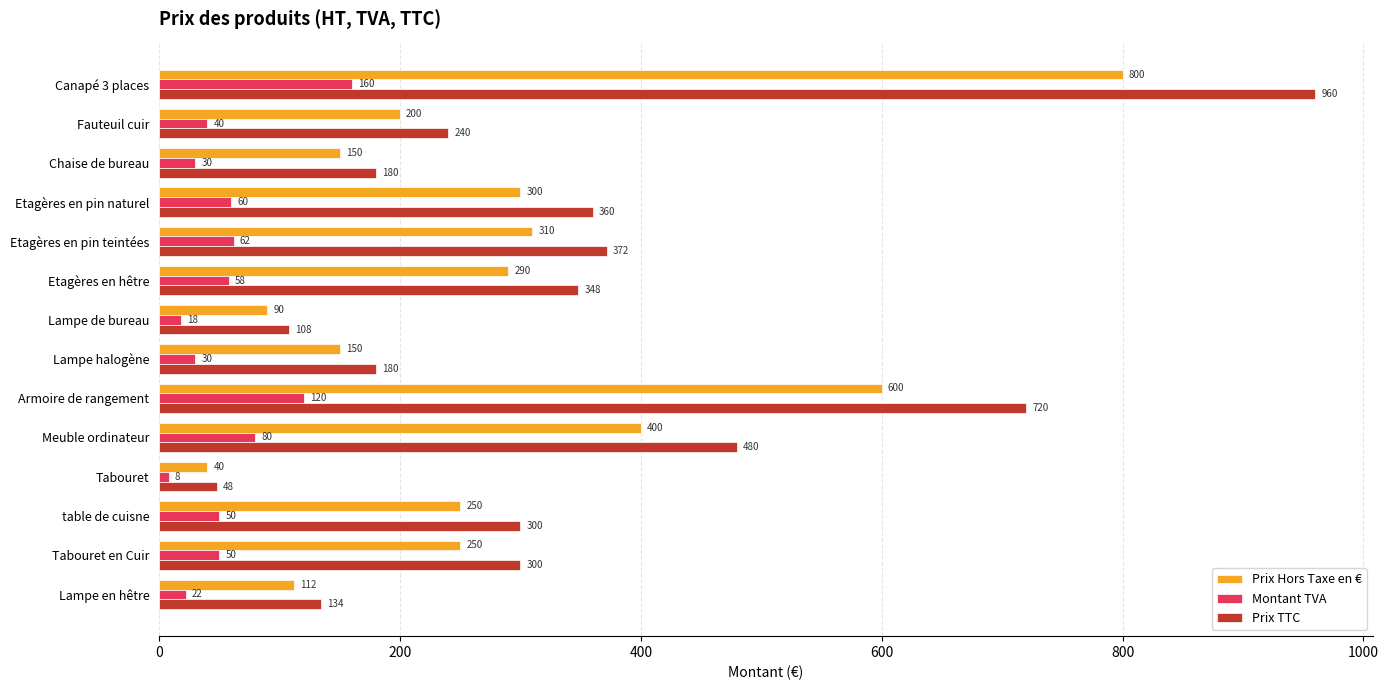

True or false: Prix Hors Taxe en € has a value of 400.0 at Meuble ordinateur.

True